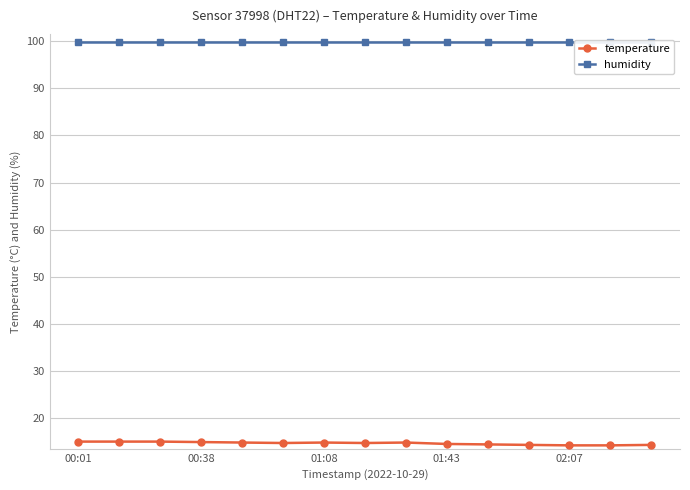

What is the greatest value displayed?

99.9